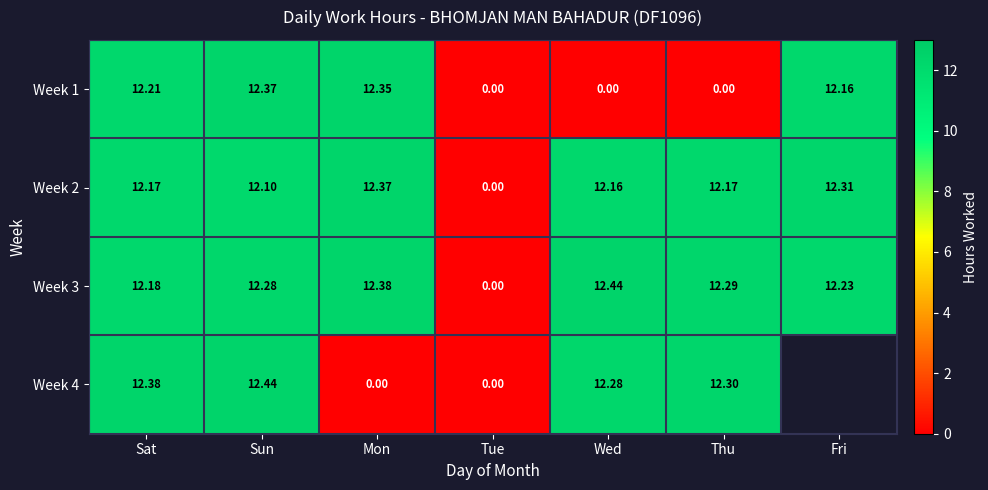

What is the sum of all Week 1 values?

49.1